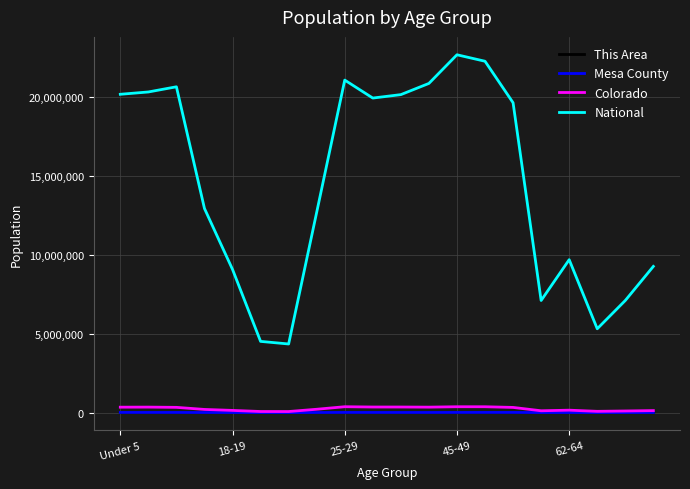

True or false: National and Mesa County cross at least once.

False